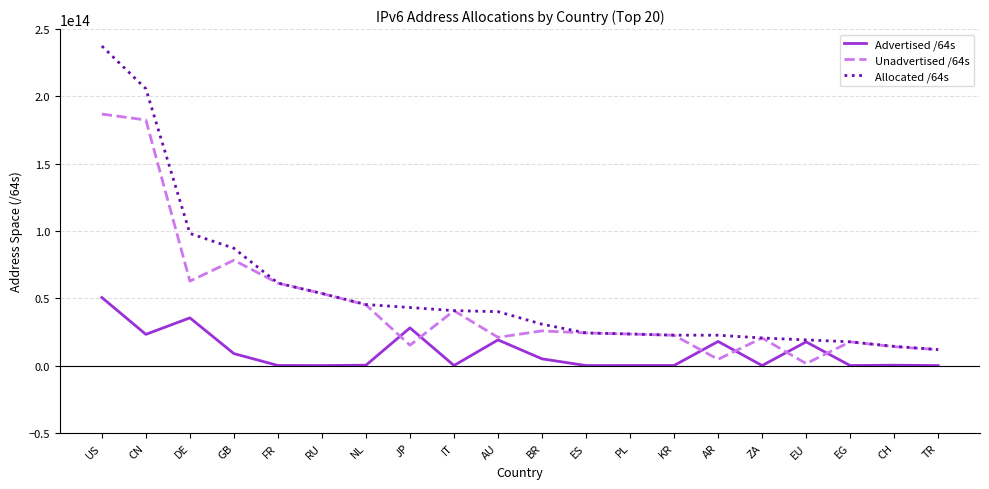

The value of Allocated /64s at AR is 22548734607360. True or false?

True